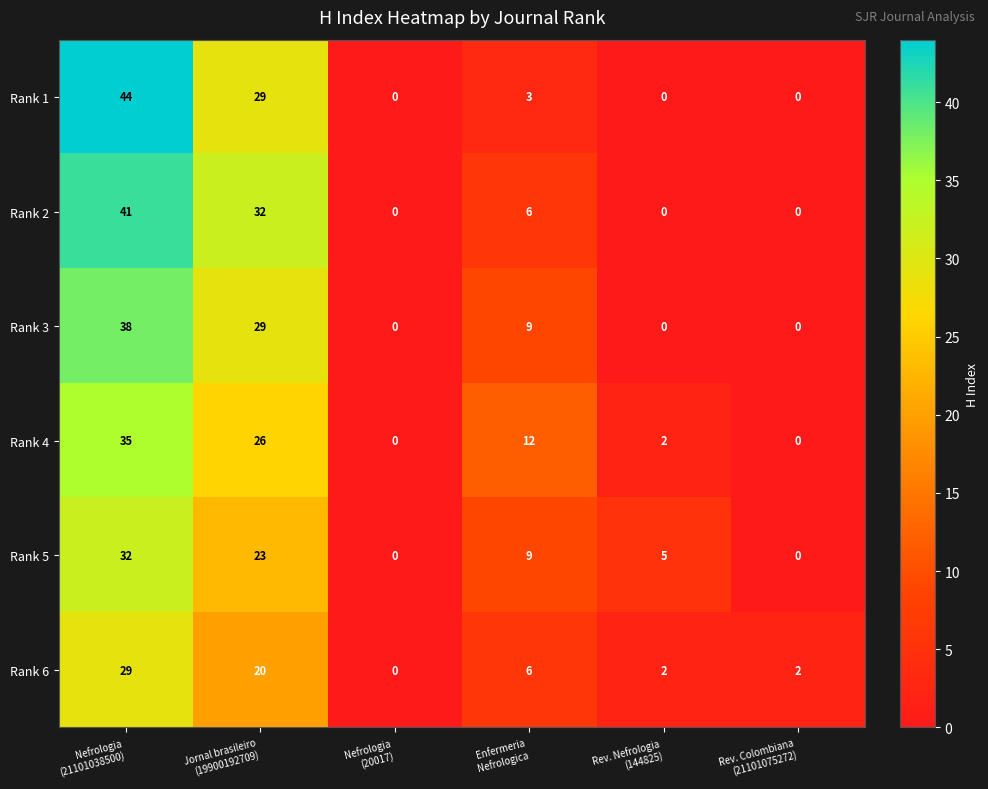

What is the greatest value displayed?

44